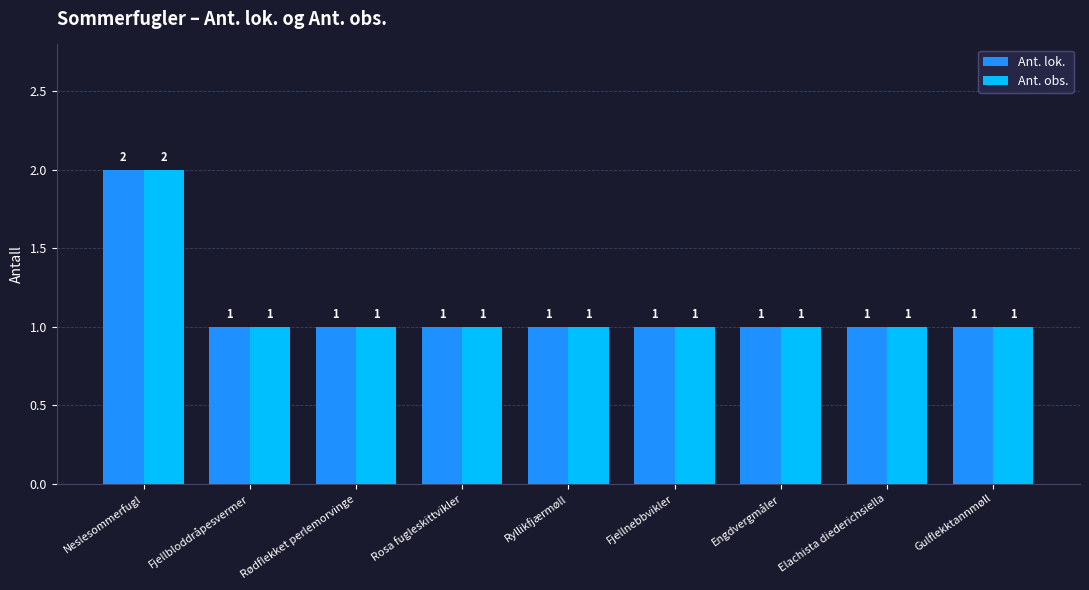

What is the sum of all Ant. lok. values?

10